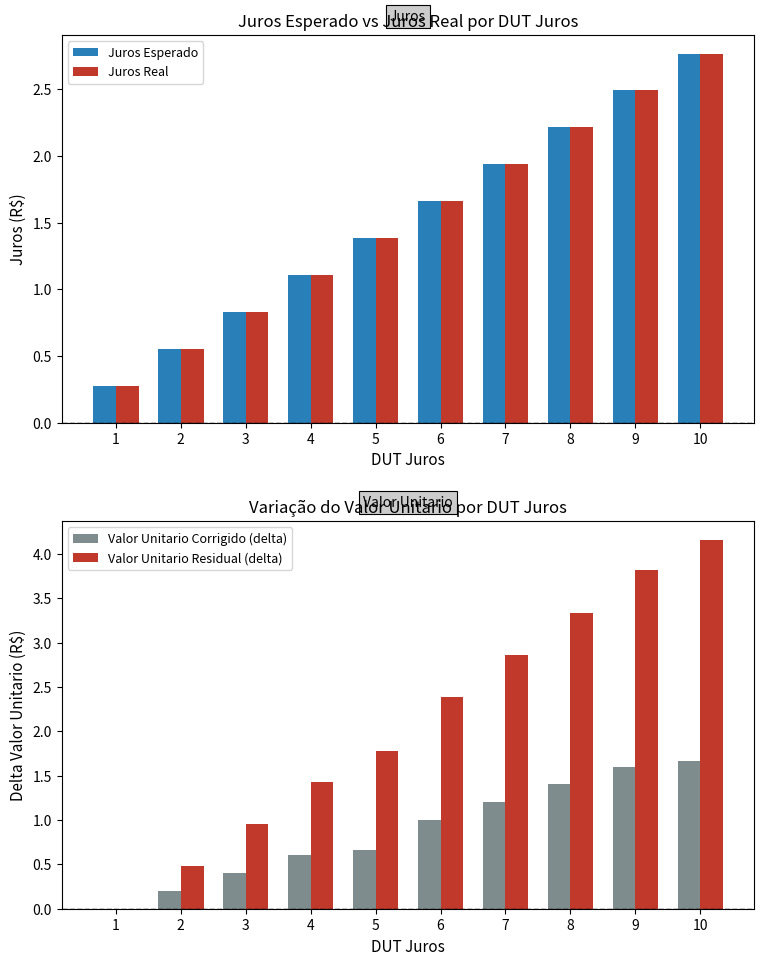

What is the value of the Valor Unitario Corrigido (delta) bar at the 3rd from the left?

0.4